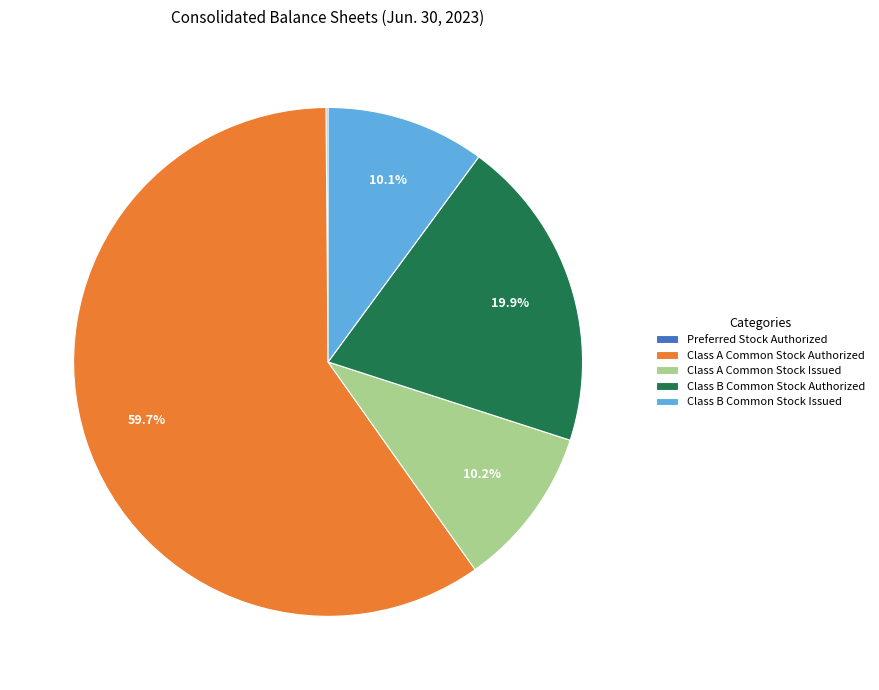

How much of the chart is everything except Class A Common Stock Issued?

89.8%